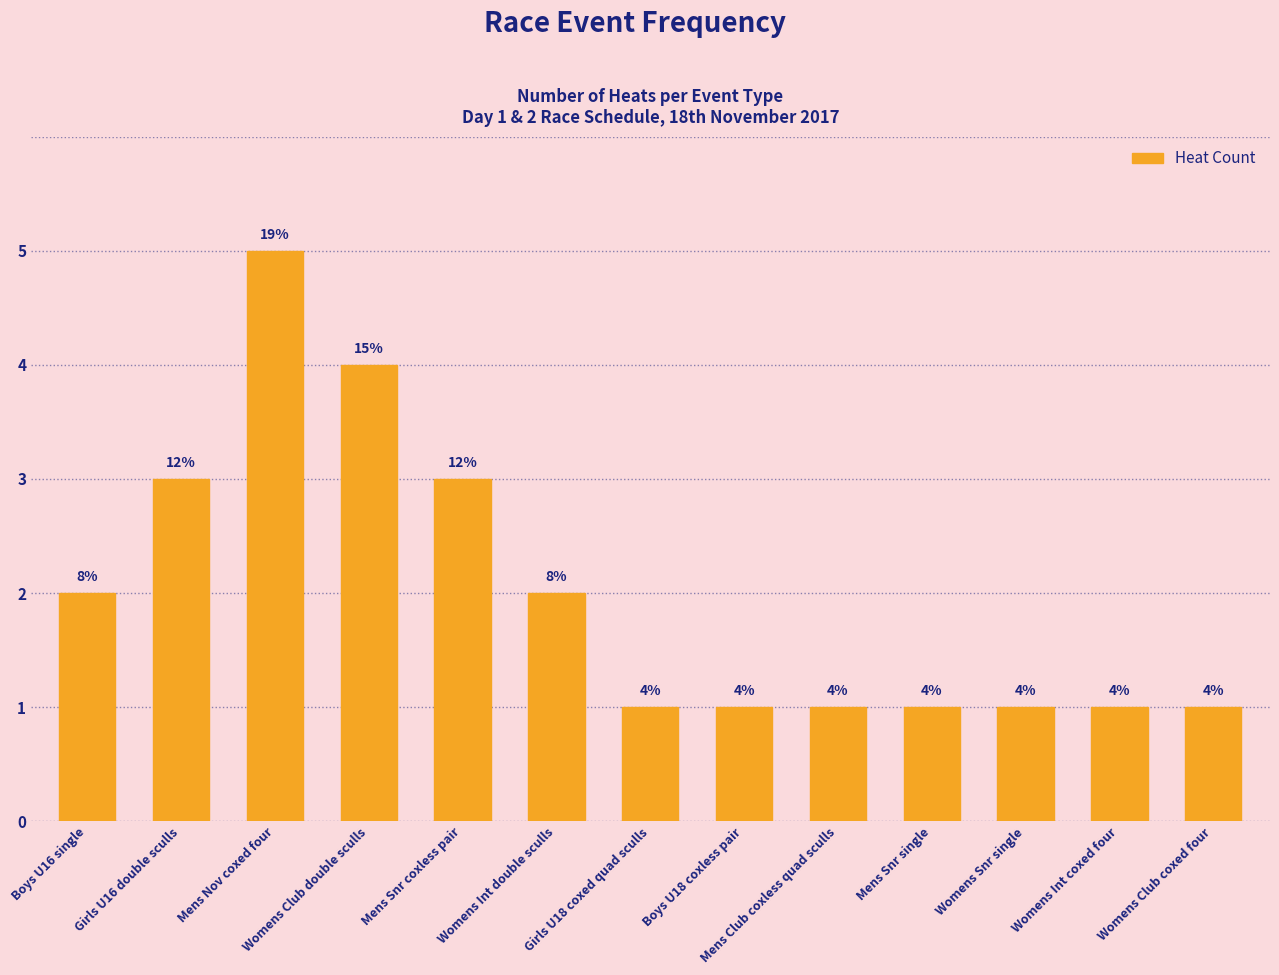

Which category has the highest value across all series?

Mens Nov coxed four